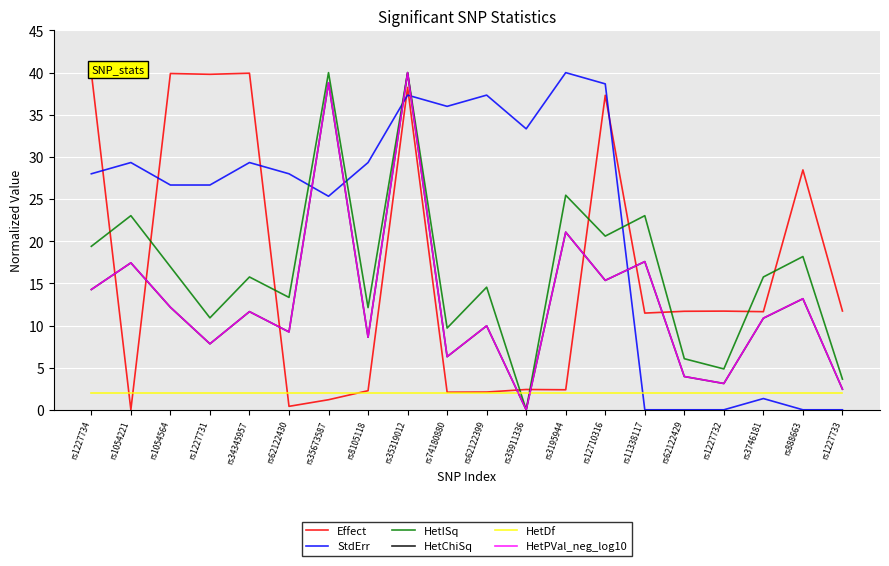

Between which two adjacent categories do Effect and HetISq first intersect?

rs1227734 and rs1054221